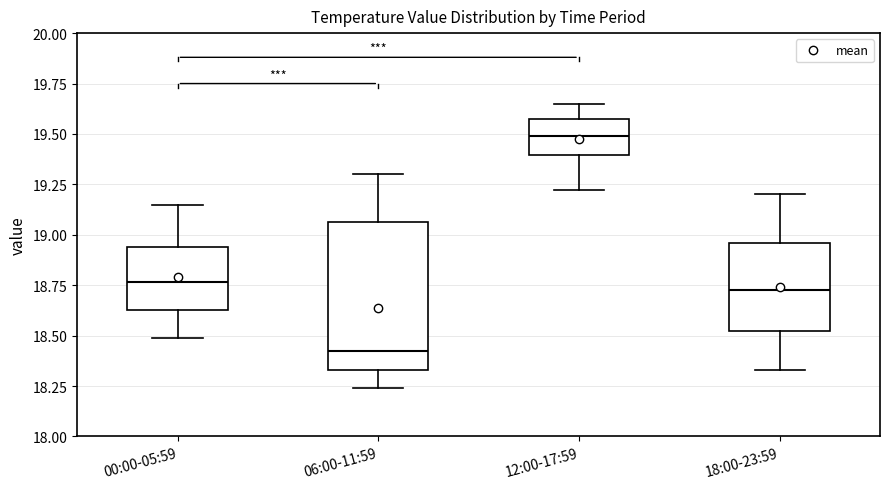

Which box's median line is the lowest?

06:00-11:59